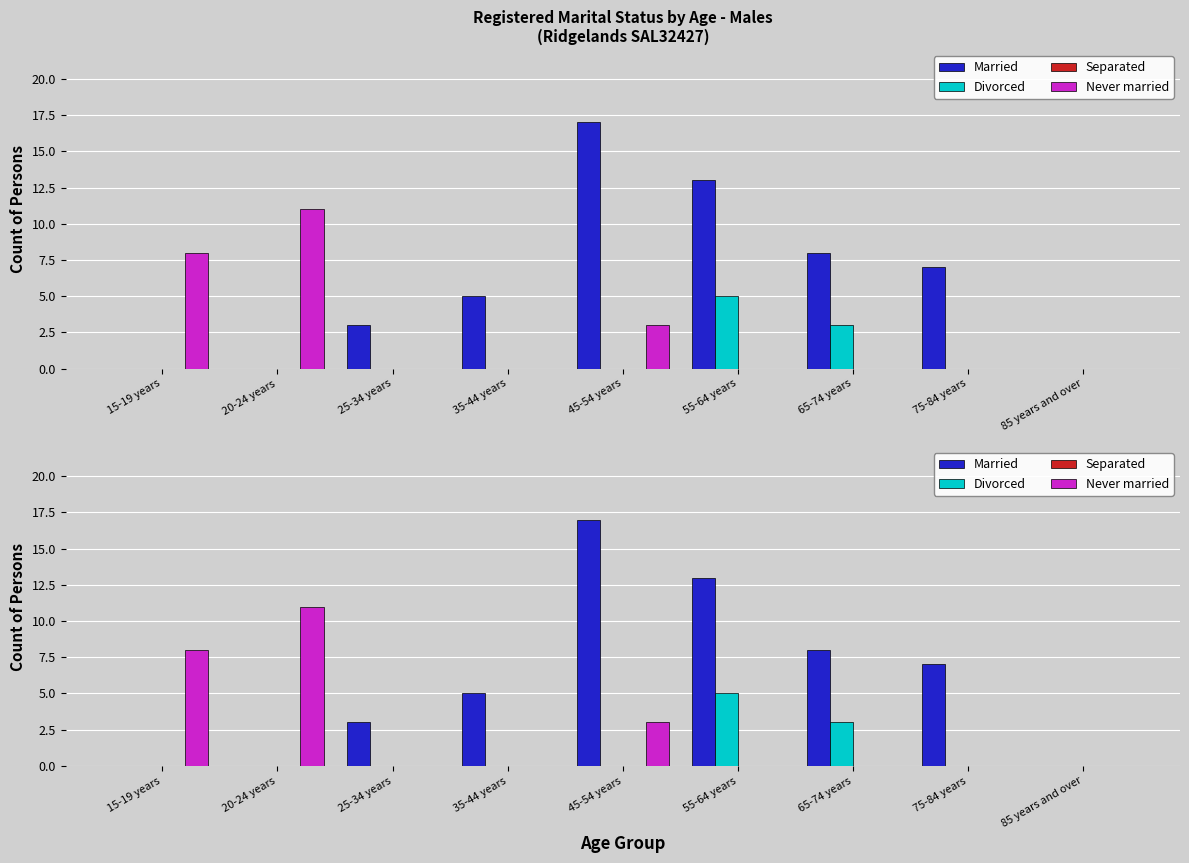

Between 15-19 years and 75-84 years, which series saw the biggest shift?

Never married